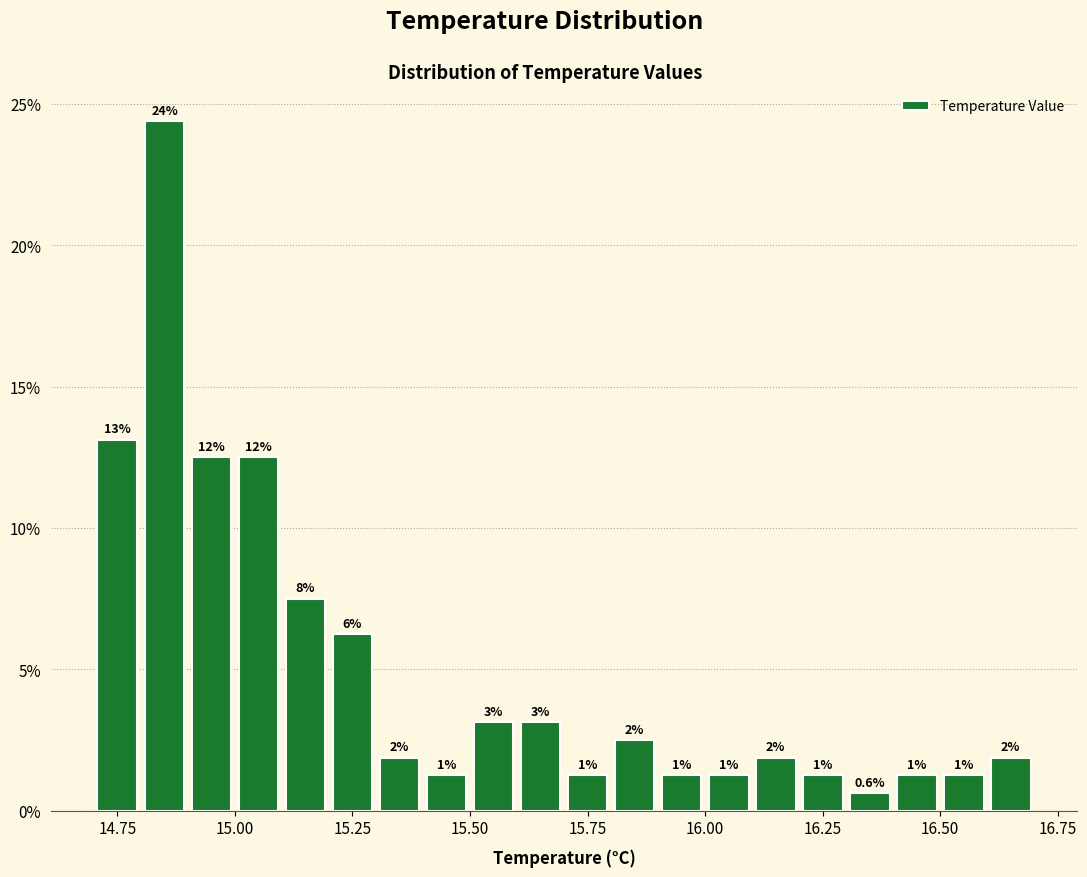

Read against the x-axis, roughly where is the centre of the tallest bar?

14.85